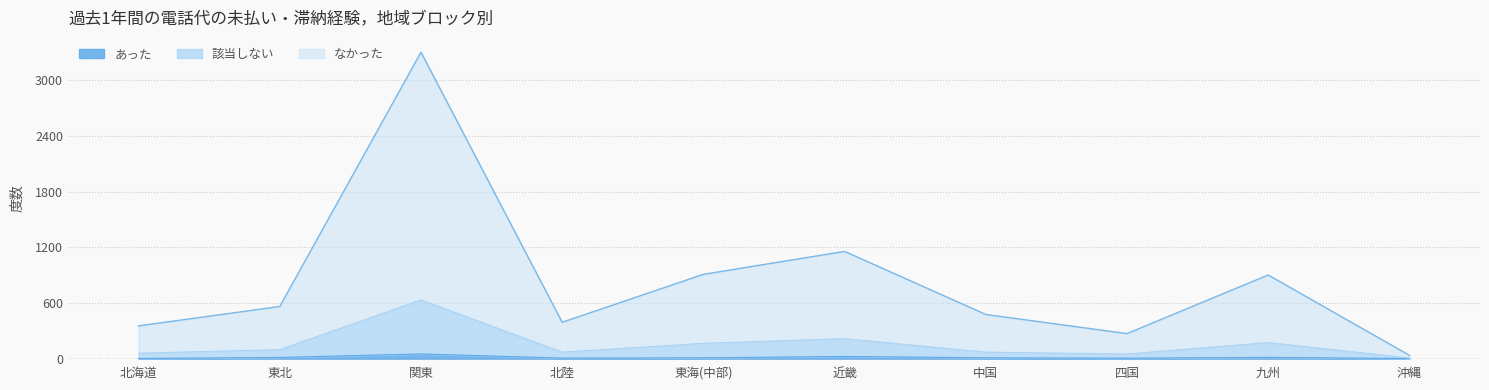

True or false: あった and 該当しない intersect in this chart.

False